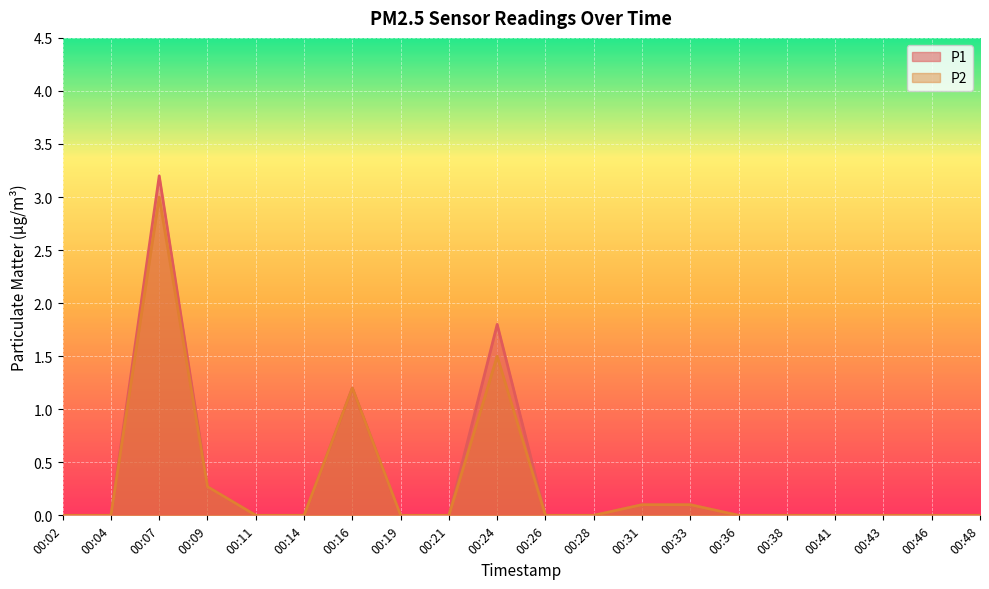

Which has a higher value, 00:48 or 00:19?

00:48